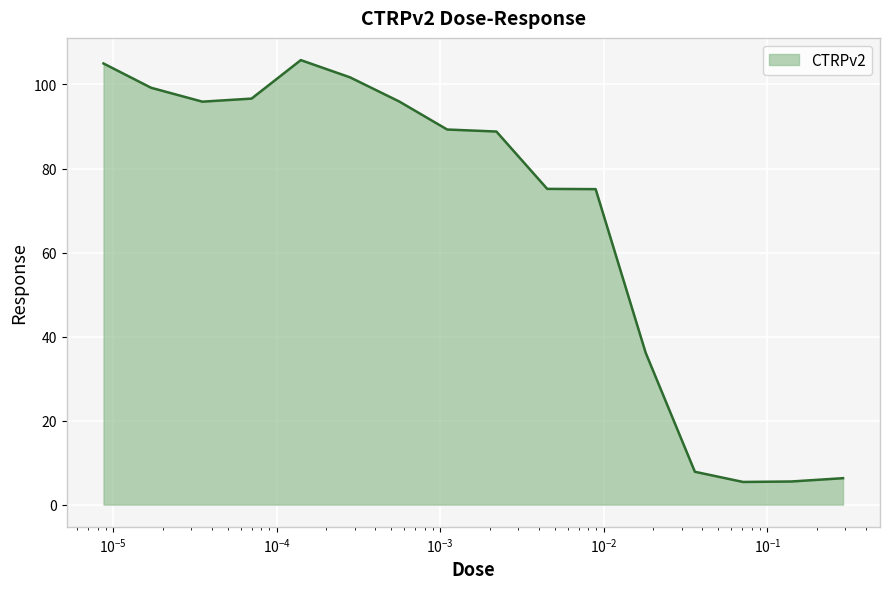

What is the difference between the maximum and minimum values?

100.4